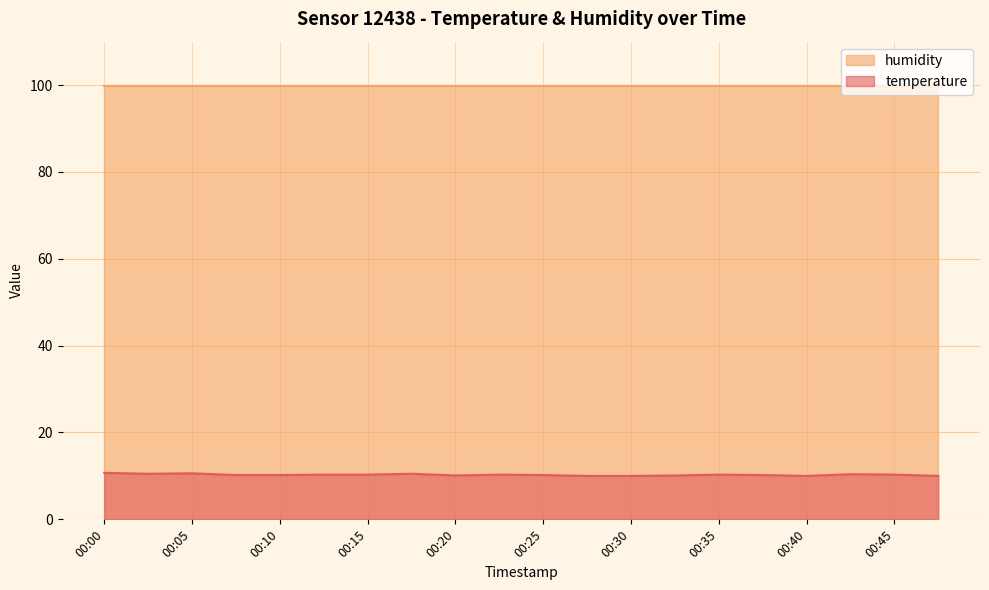

How many points are higher than both their immediate neighbors (excluding endpoints)?

5